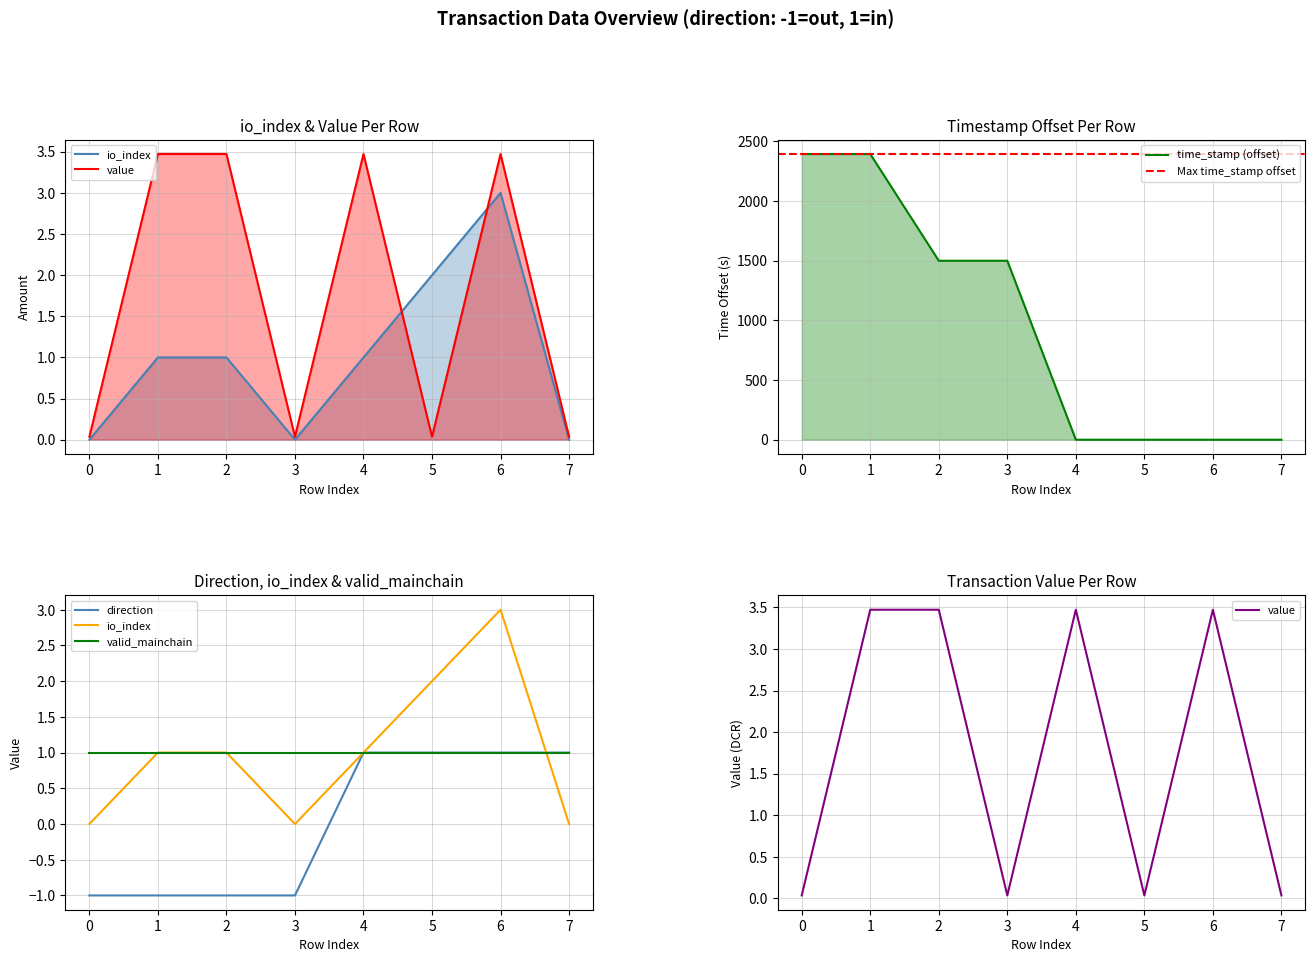

Is the value of io_index at 7 greater than the value of time_stamp at 2?

No